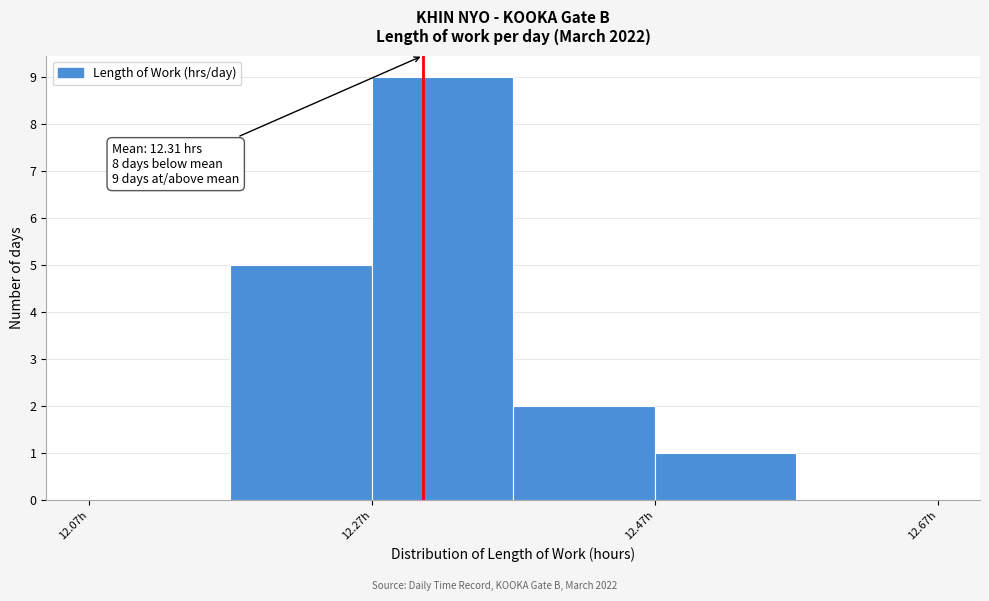

Over which range of the x-axis is the bar tallest?

12.27 to 12.37